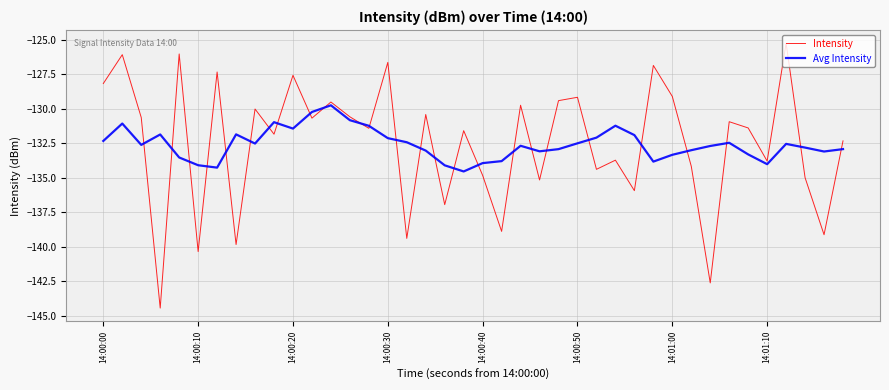

How many values in the Avg Intensity series are below -132?

29